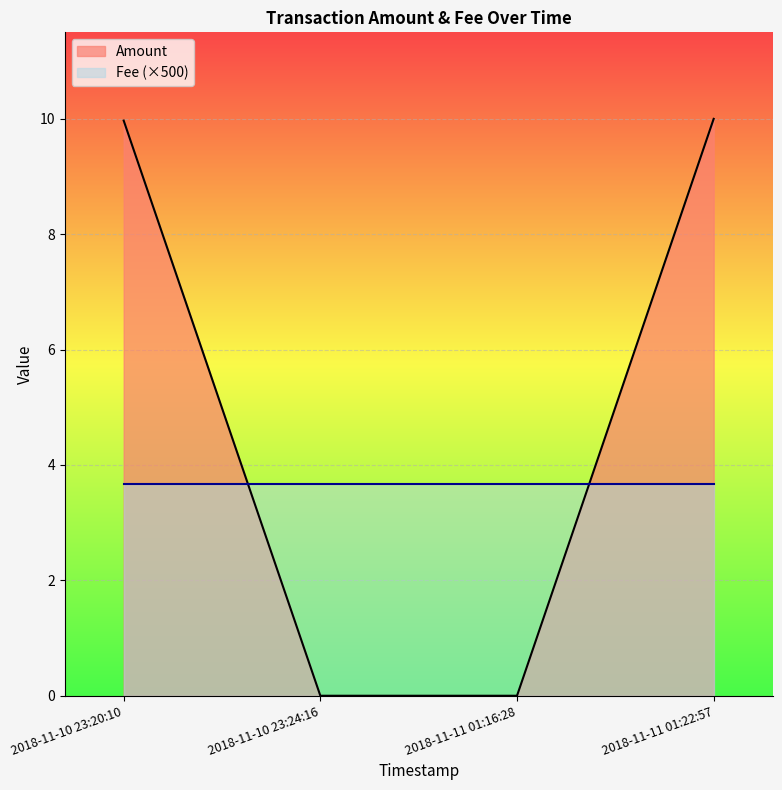

Is it true that the value at 2018-11-10 23:20:10 is 10.0?

True